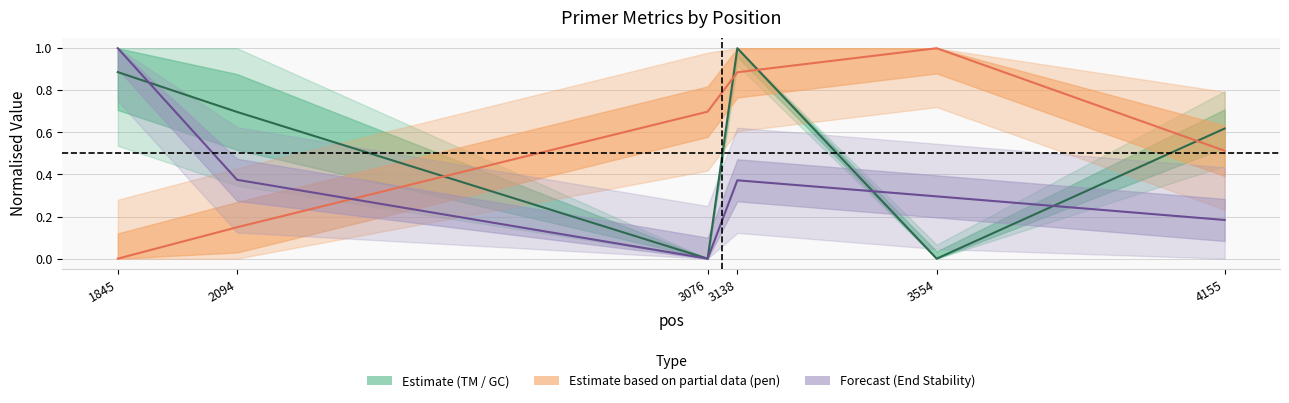

Between which two adjacent categories do PRIMER_RIGHT_0_END_STABILITY and pen first intersect?

2094 and 3076